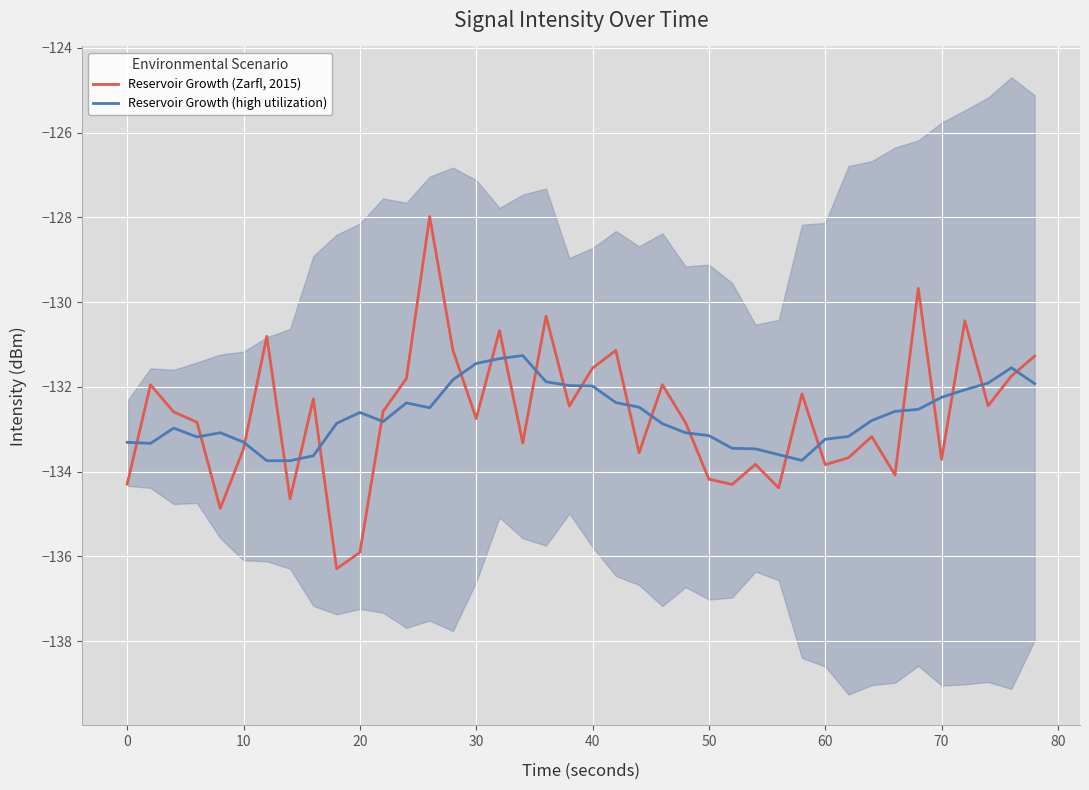

True or false: Reservoir Growth (Zarfl, 2015) has a value of -131.6 at 40.

True